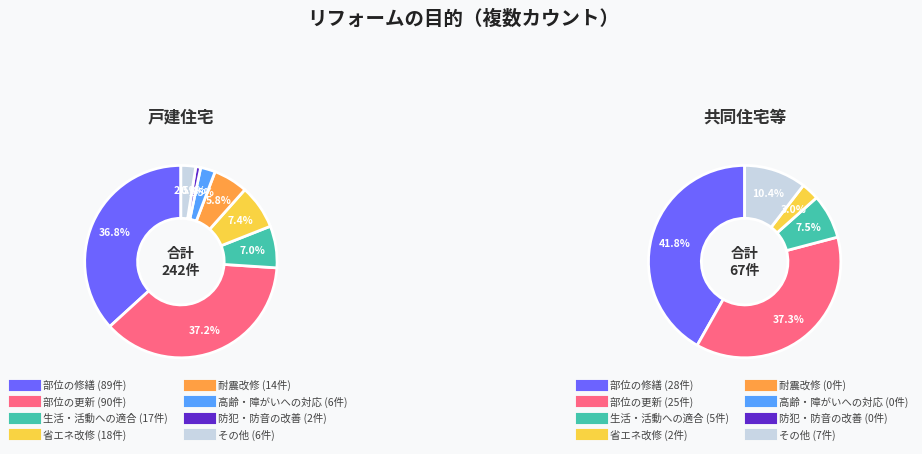

To the nearest percent, what is the average slice percentage?

12%